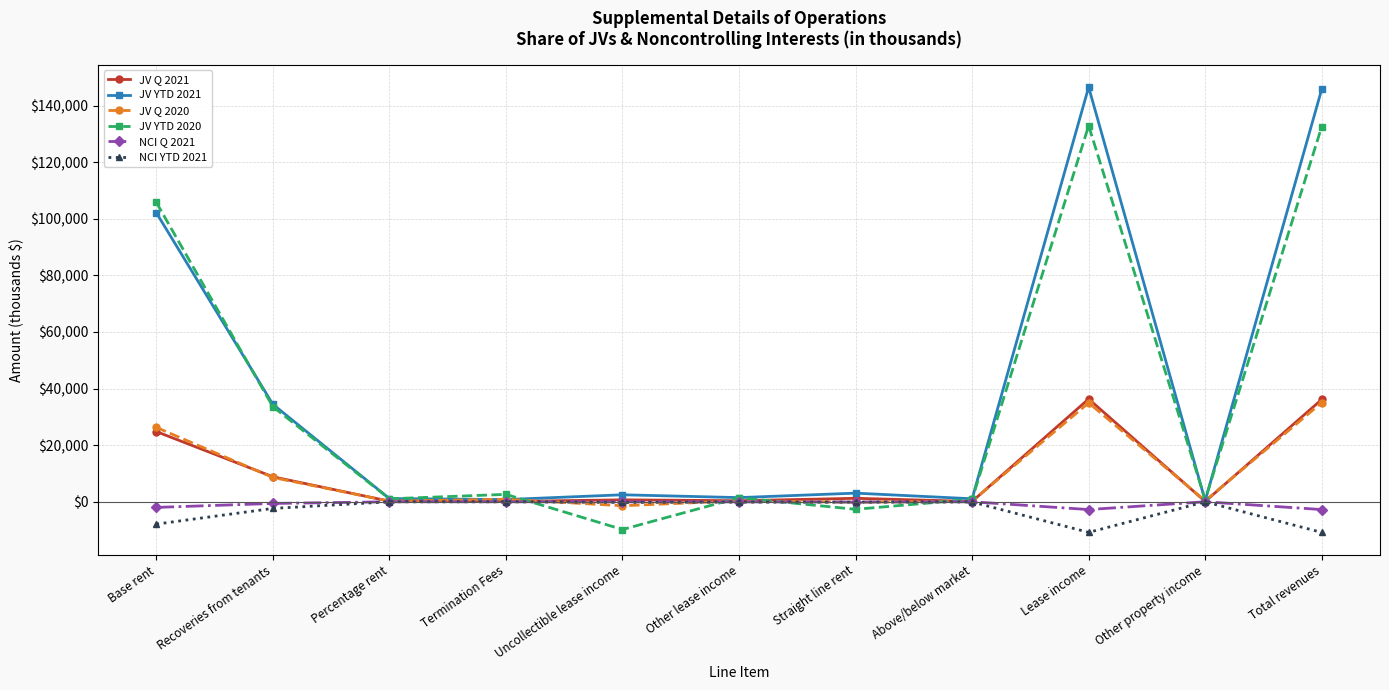

What is the difference between the second highest and minimum values in the JV YTD 2021 series?

145434